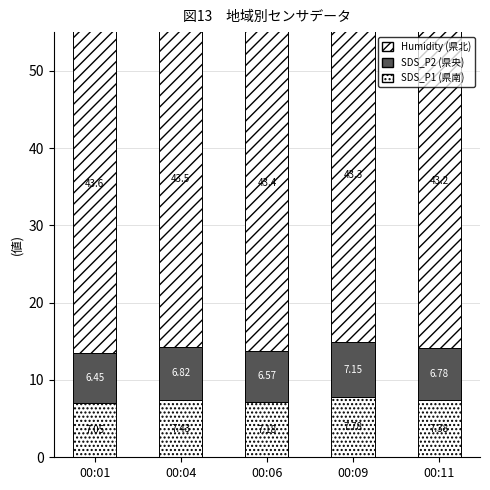

How many series are shown in this chart?

3